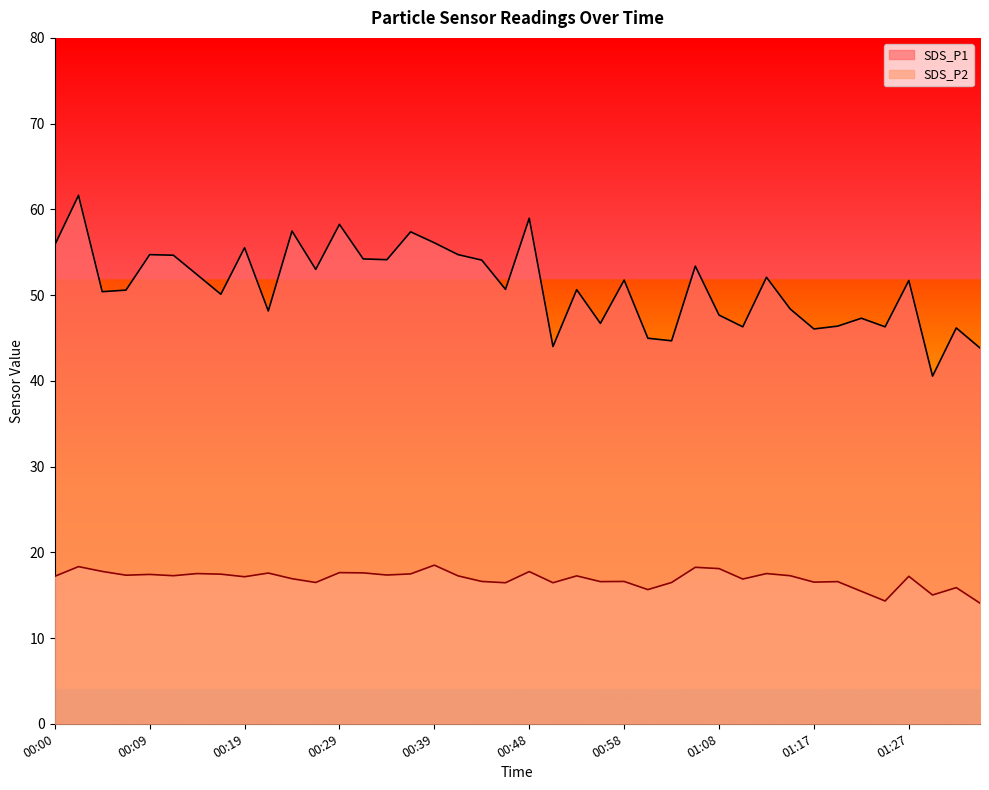

What are all the series names shown in the legend?

SDS_P1, SDS_P2